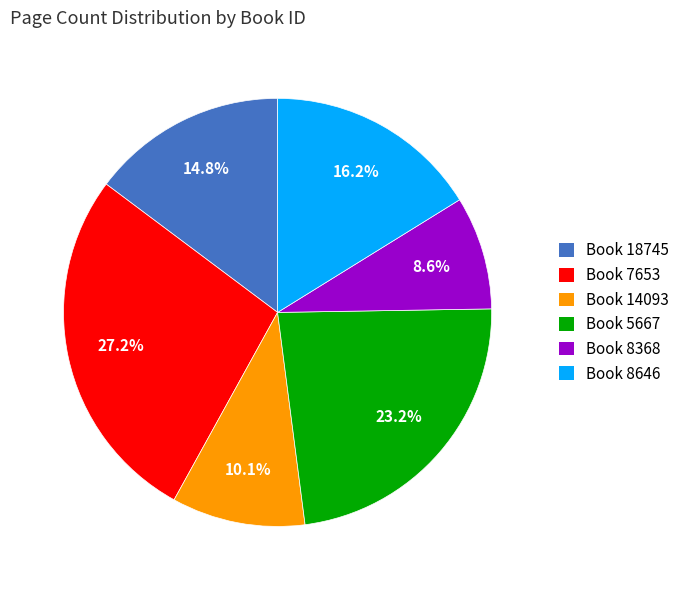

What is the smallest slice in the pie chart?

Book 8368